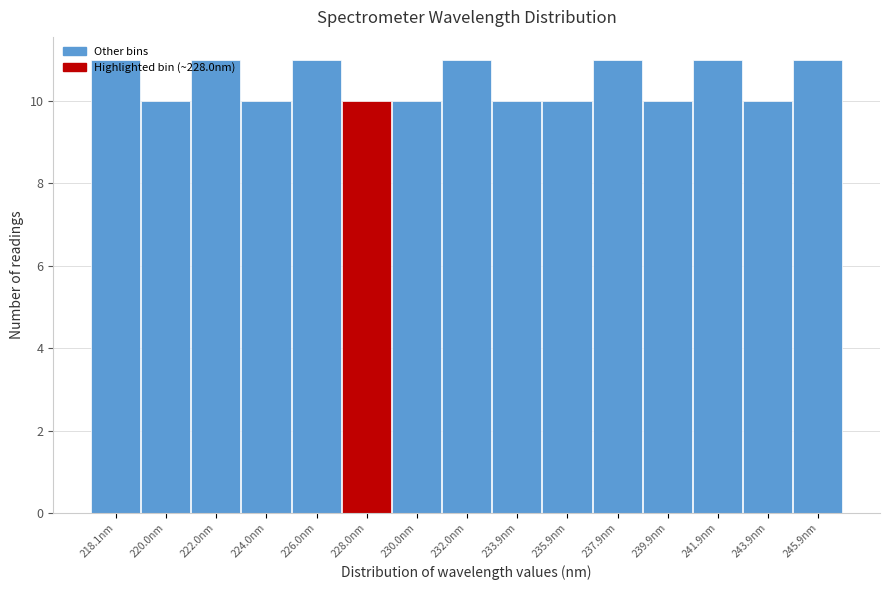

True or false: the data shows 10 at 233.9nm.

True